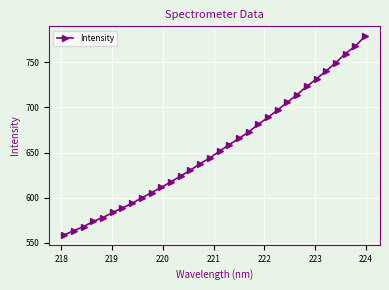

What is the value of the 22nd point from the left?

689.0